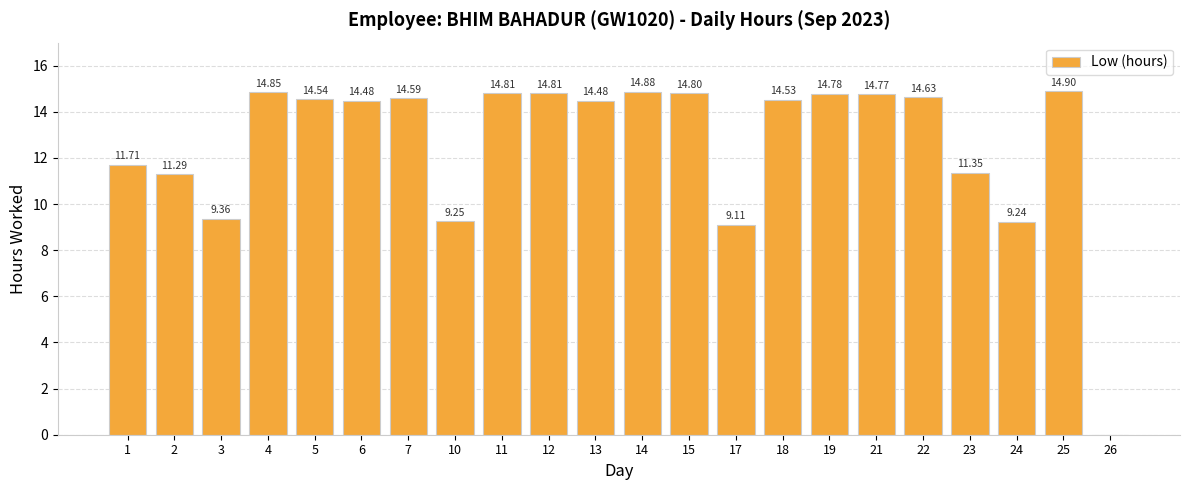

What is the sum of all values?

277.2